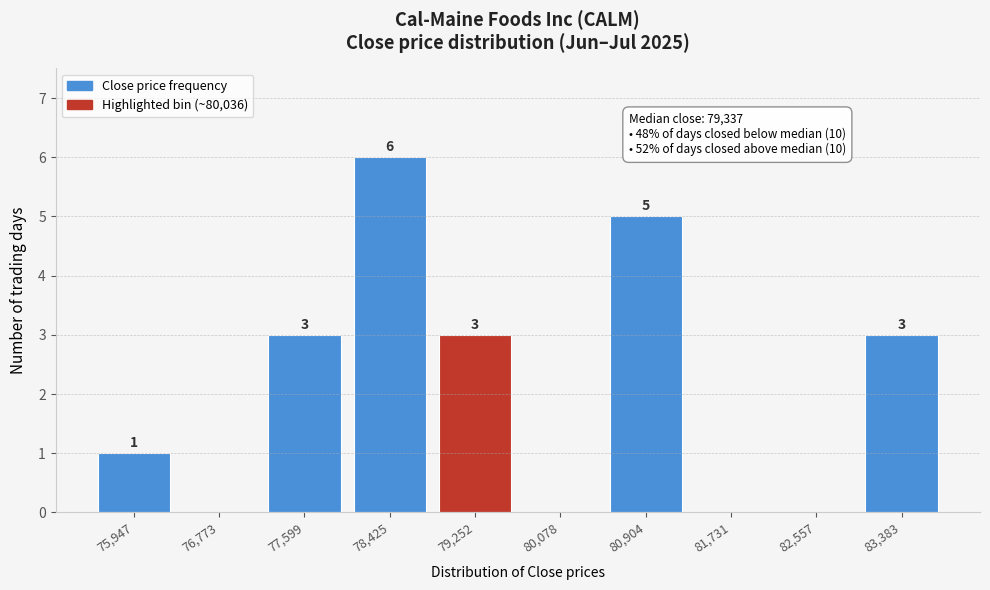

Reading left to right, extract all data points from this chart.

75,947=1	76,773=0	77,599=3	78,425=6	79,252=3	80,078=0	80,904=5	81,731=0	82,557=0	83,383=3